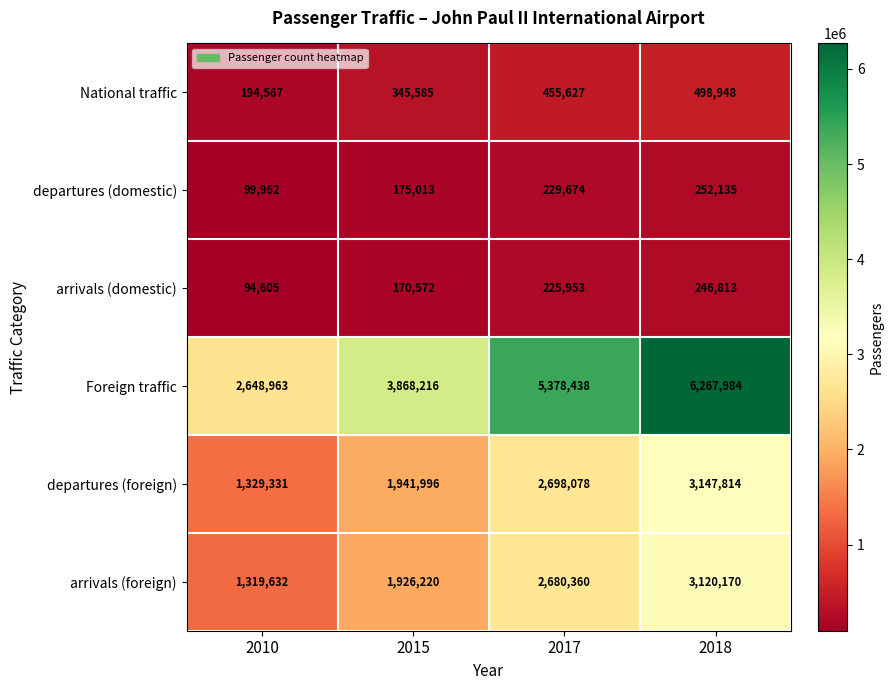

Reading left to right, what are all the values shown in this chart?

National traffic: 2010=194567	2015=345585	2017=455627	2018=498948
departures (domestic): 2010=99962	2015=175013	2017=229674	2018=252135
arrivals (domestic): 2010=94605	2015=170572	2017=225953	2018=246813
Foreign traffic: 2010=2648963	2015=3868216	2017=5378438	2018=6267984
departures (foreign): 2010=1329331	2015=1941996	2017=2698078	2018=3147814
arrivals (foreign): 2010=1319632	2015=1926220	2017=2680360	2018=3120170